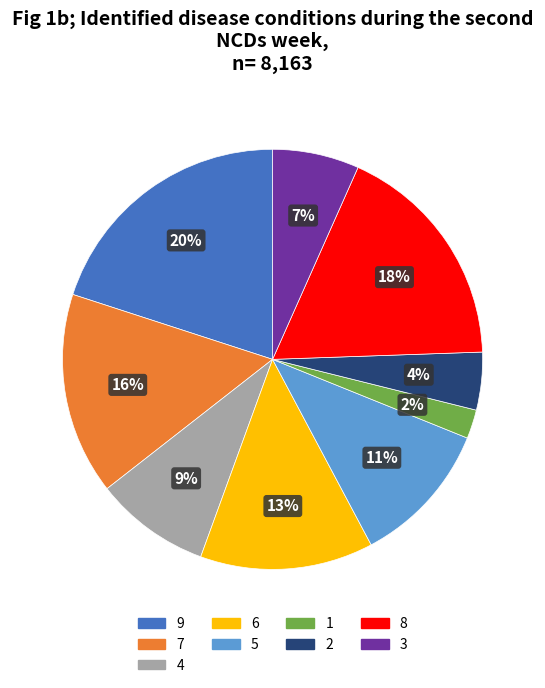

The 9 slice represents 13% of the pie. True or false?

False